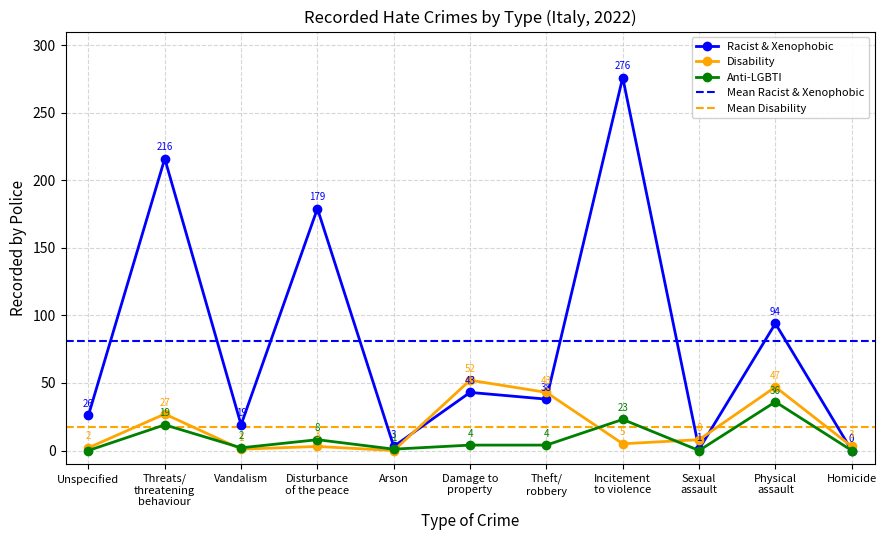

True or false: Anti-LGBTI hate crime has a value of 0 at Sexual assault.

True